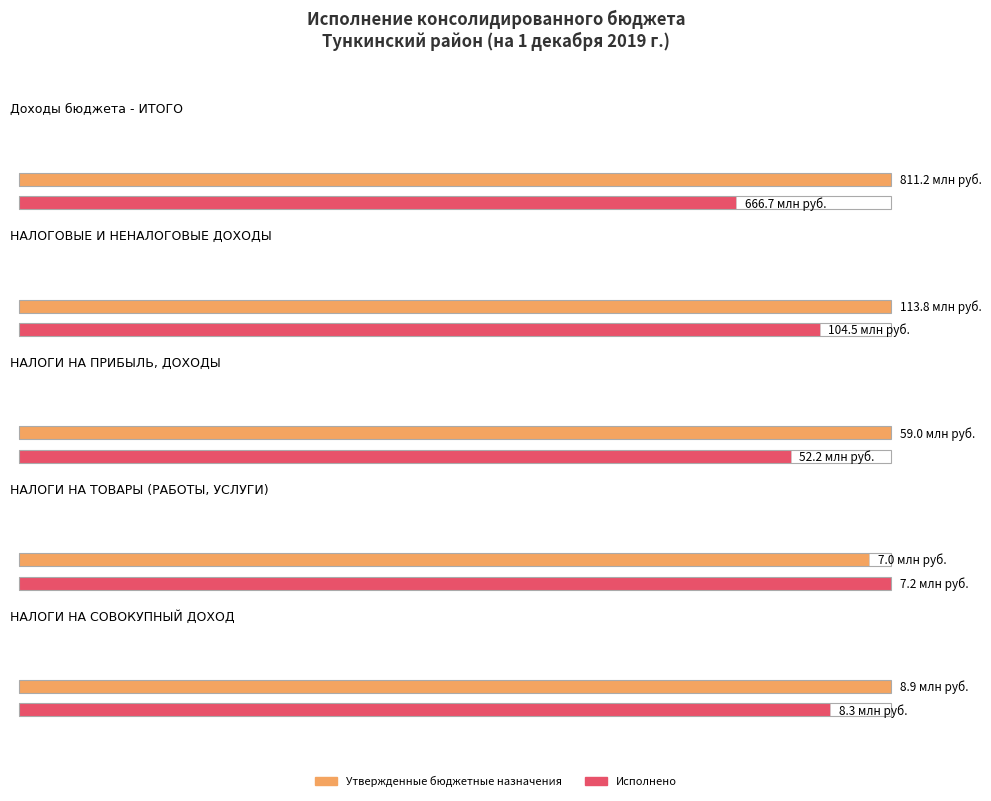

What is the minimum value for Исполнено?

7195811.9